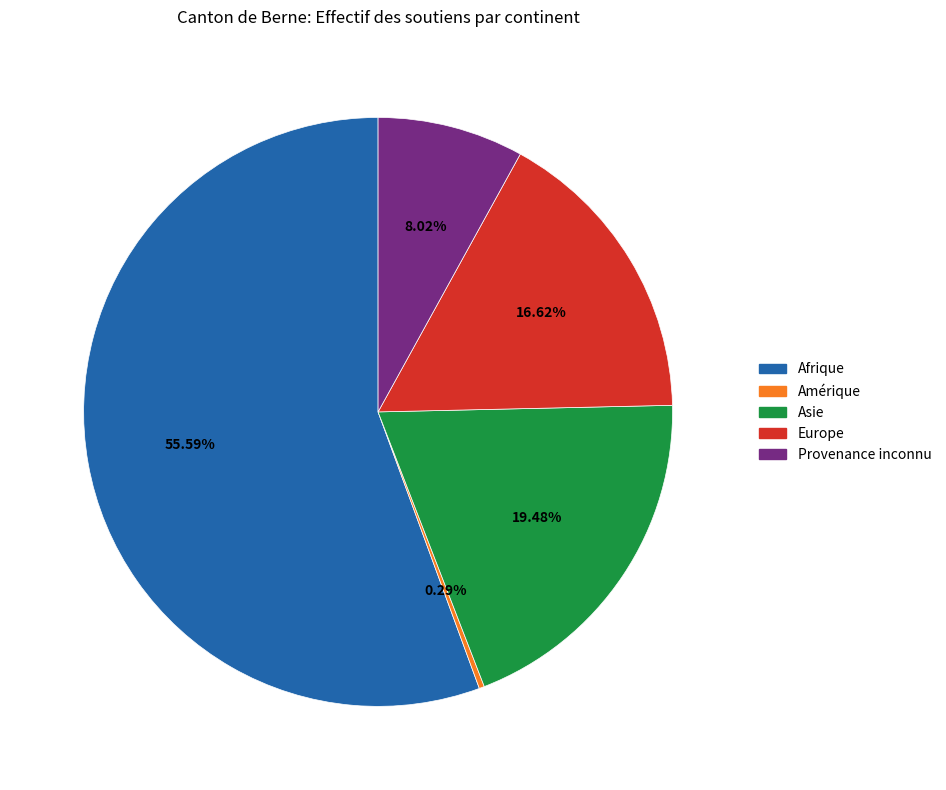

Which category has the smallest portion of the pie?

Amérique